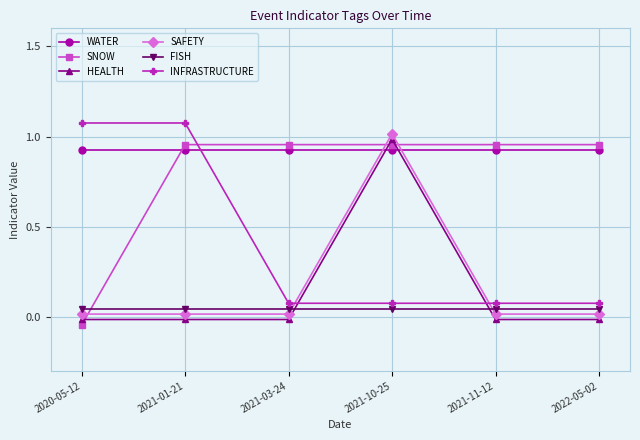

What are all the series names shown in the legend?

WATER, SNOW, HEALTH, SAFETY, FISH, INFRASTRUCTURE